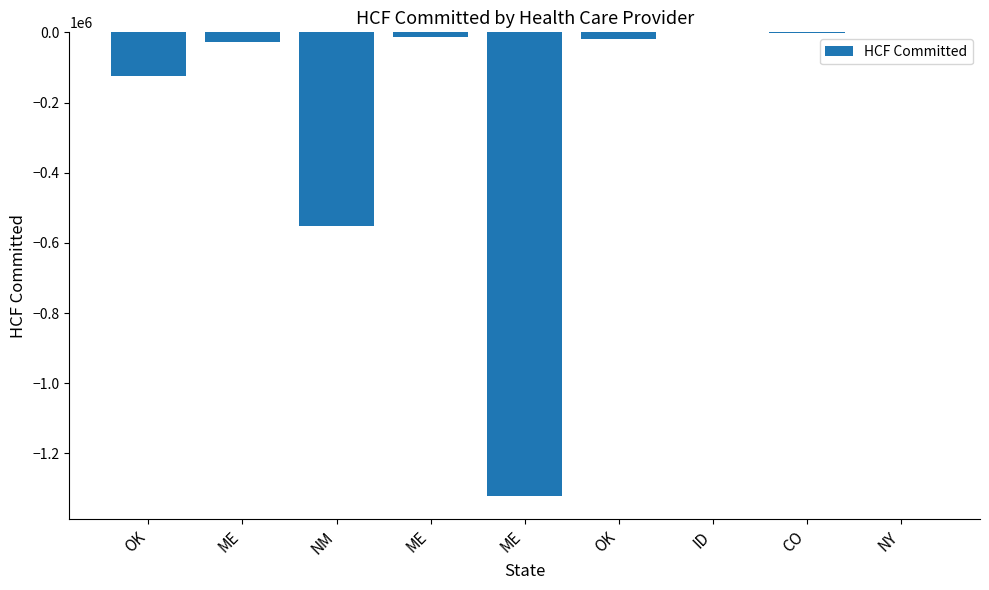

Count the number of data series in this chart.

1